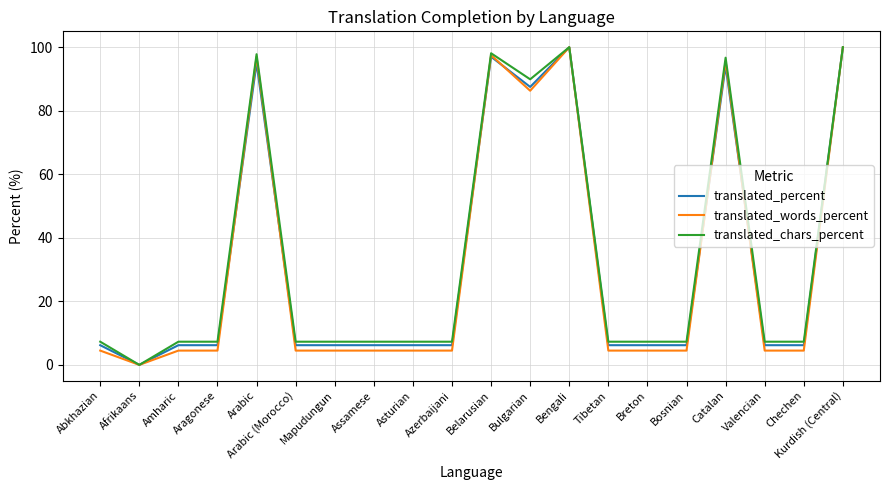

The value of translated_chars_percent at Belarusian is 98.1. True or false?

True